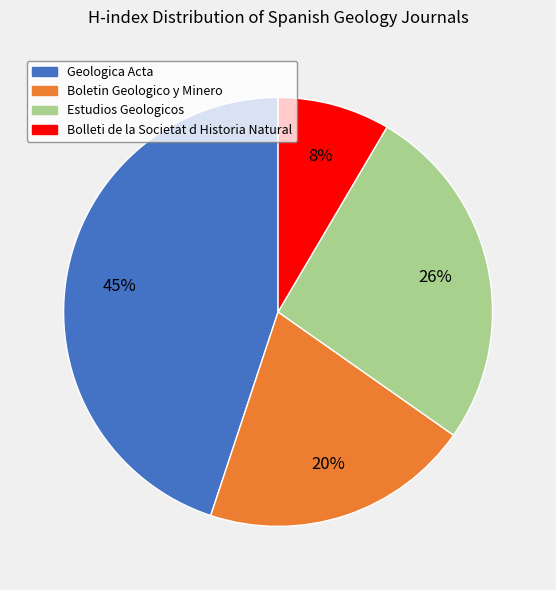

Does any single category account for the majority?

No